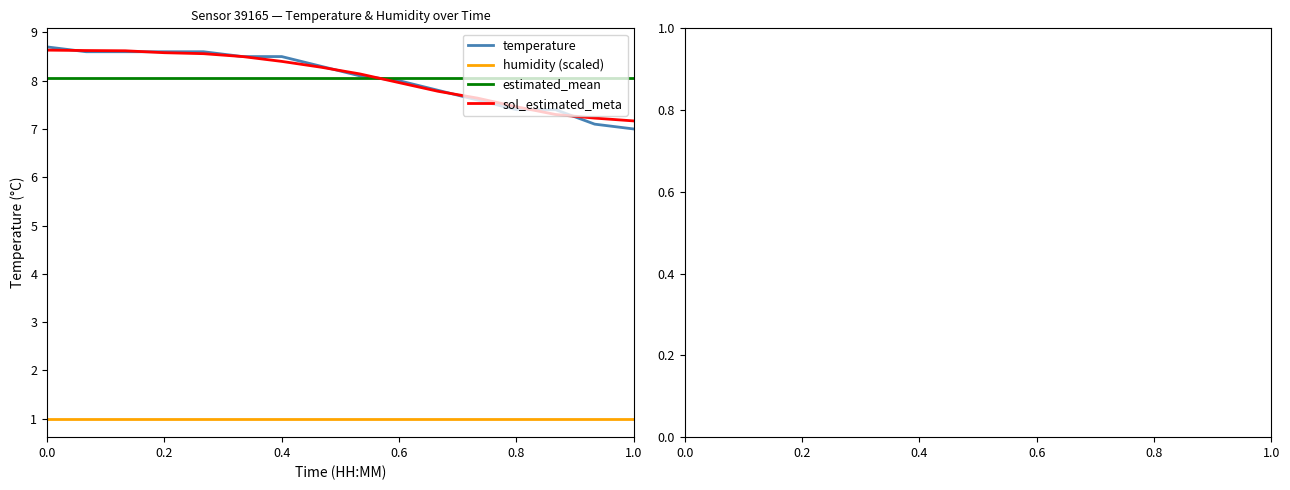

What is the smallest value displayed?

1.0